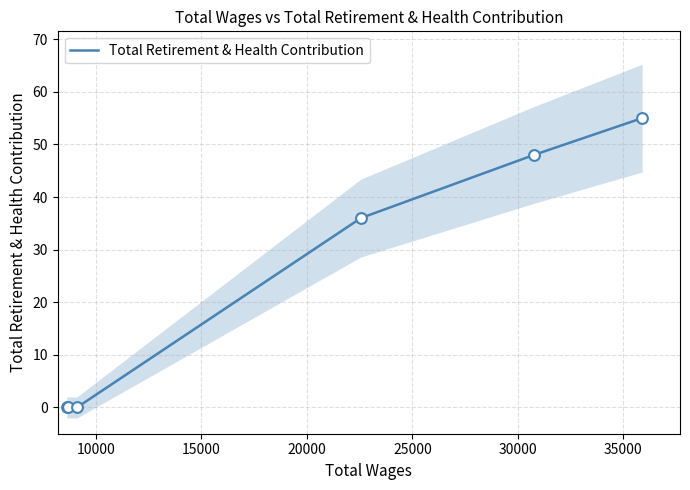

What is the highest value of the Total Retirement & Health Contribution series?

55